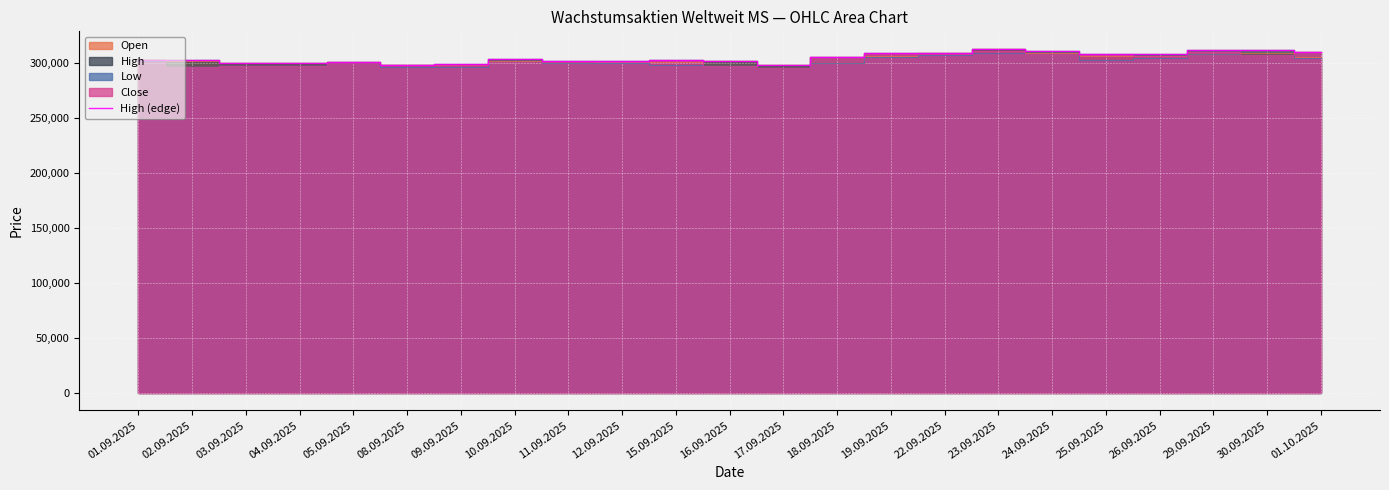

Between 29.09.2025 and 22.09.2025, which is larger?

29.09.2025